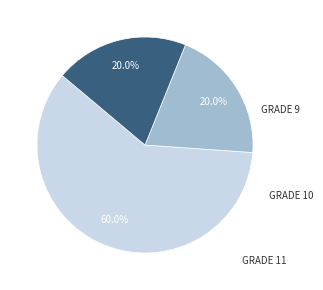

Is there a majority slice in this chart?

Yes